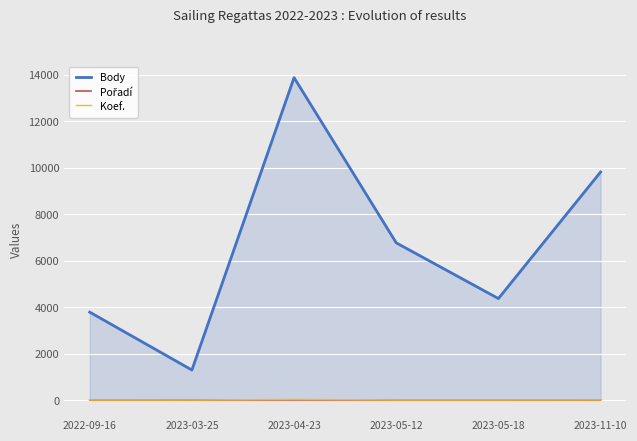

True or false: Body and Koef. cross at least once.

False